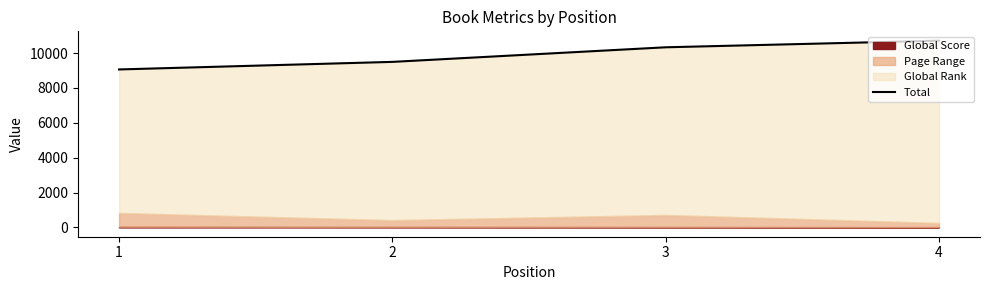

Reading left to right, transcribe all the data shown in this chart.

1=9062	2=9496	3=10333	4=10713